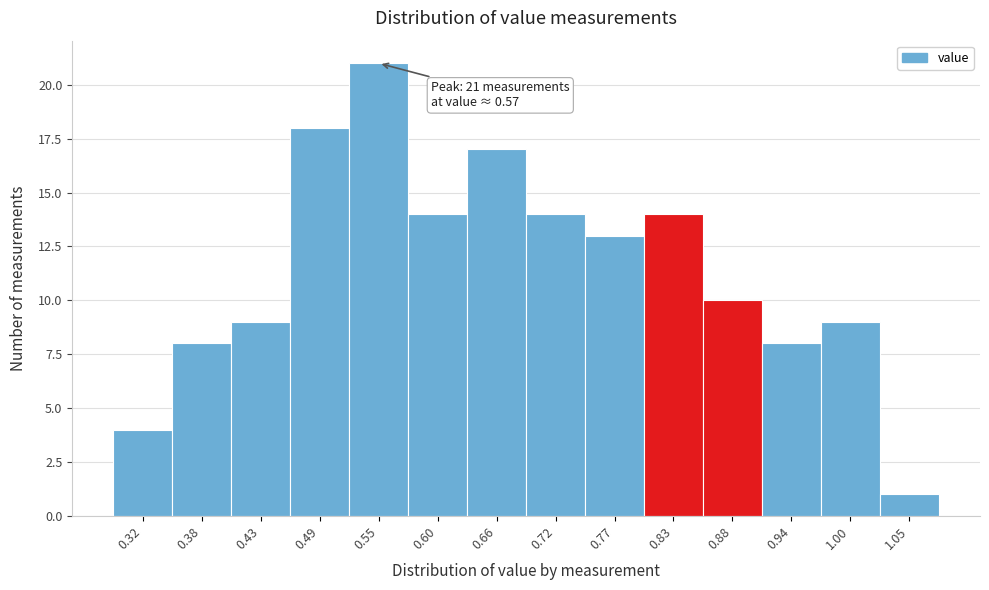

Reading right to left, extract all data points from this chart.

1.05=1	1.00=9	0.94=8	0.88=10	0.83=14	0.77=13	0.72=14	0.66=17	0.60=14	0.55=21	0.49=18	0.43=9	0.38=8	0.32=4